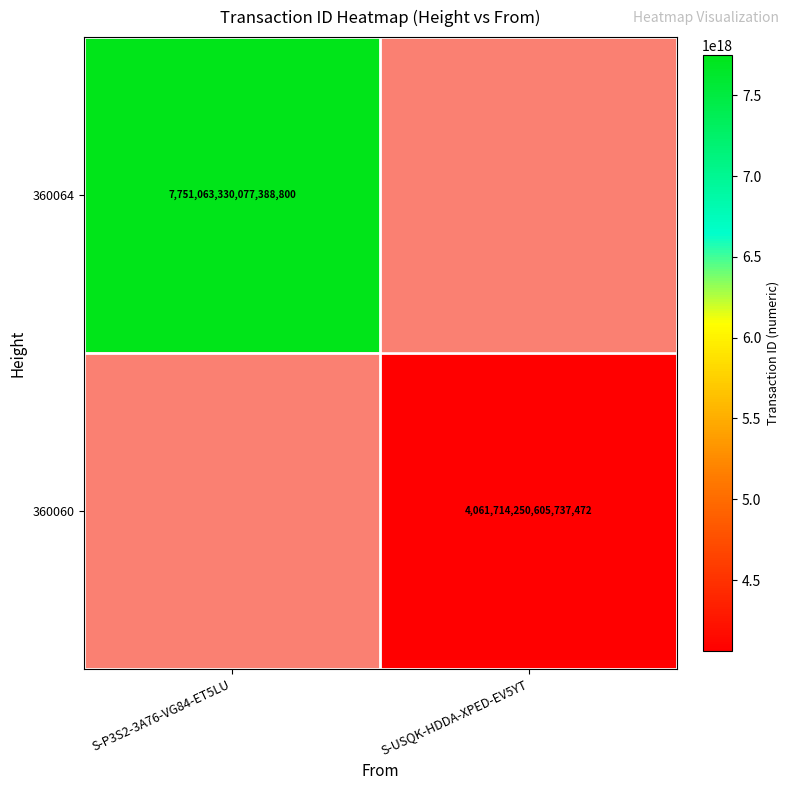

What is the maximum value shown in the chart?

7751063330077388800.0